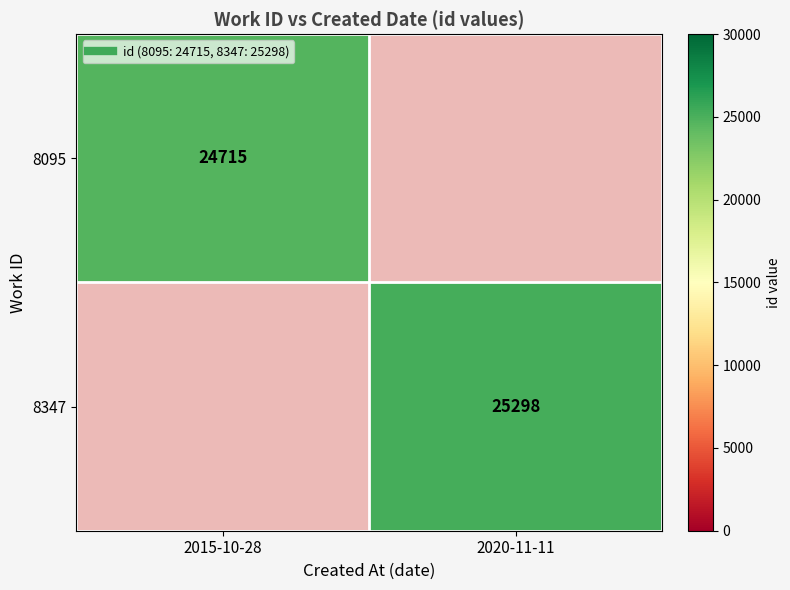

Count the number of data series in this chart.

2